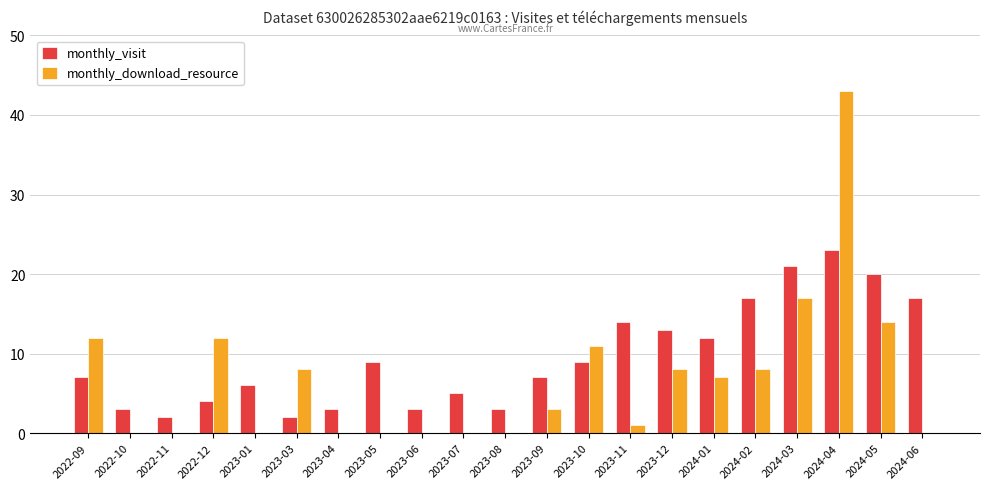

What is the sum of all monthly_download_resource values?

144